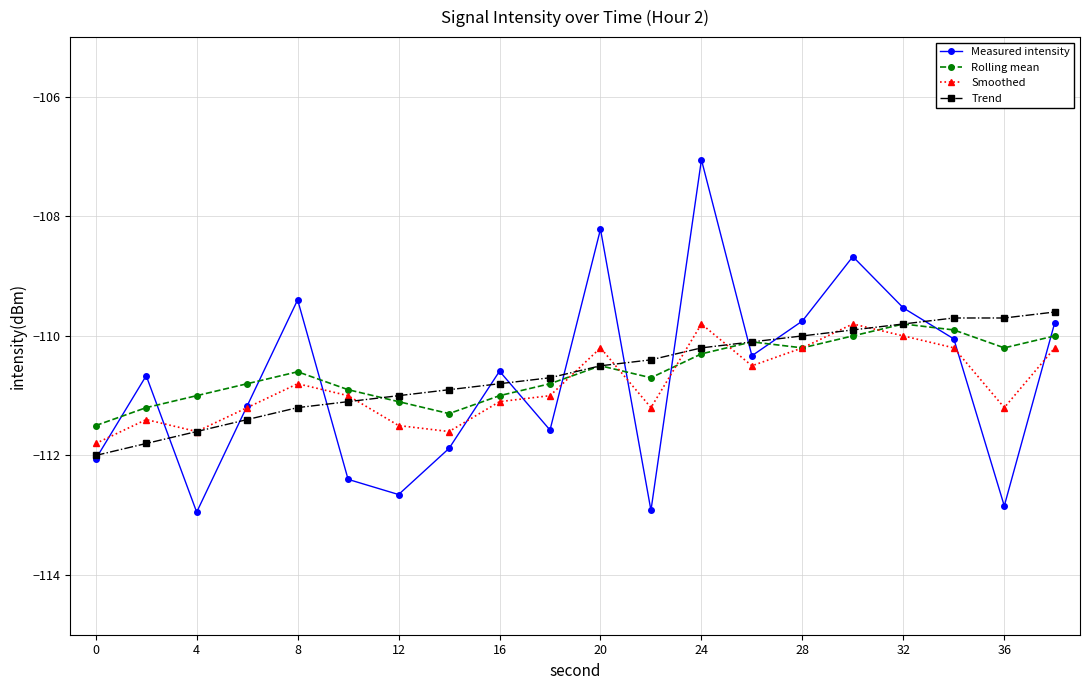

Reading right to left, extract all data points from this chart.

Measured intensity: -109.8	-112.8	-110.0	-109.5	-108.7	-109.8	-110.3	-107.1	-112.9	-108.2	-111.6	-110.6	-111.9	-112.7	-112.4	-109.4	-111.2	-112.9	-110.7	-112.1
Rolling mean: -110.0	-110.2	-109.9	-109.8	-110.0	-110.2	-110.1	-110.3	-110.7	-110.5	-110.8	-111.0	-111.3	-111.1	-110.9	-110.6	-110.8	-111.0	-111.2	-111.5
Smoothed: -110.2	-111.2	-110.2	-110.0	-109.8	-110.2	-110.5	-109.8	-111.2	-110.2	-111.0	-111.1	-111.6	-111.5	-111.0	-110.8	-111.2	-111.6	-111.4	-111.8
Trend: -109.6	-109.7	-109.7	-109.8	-109.9	-110.0	-110.1	-110.2	-110.4	-110.5	-110.7	-110.8	-110.9	-111.0	-111.1	-111.2	-111.4	-111.6	-111.8	-112.0